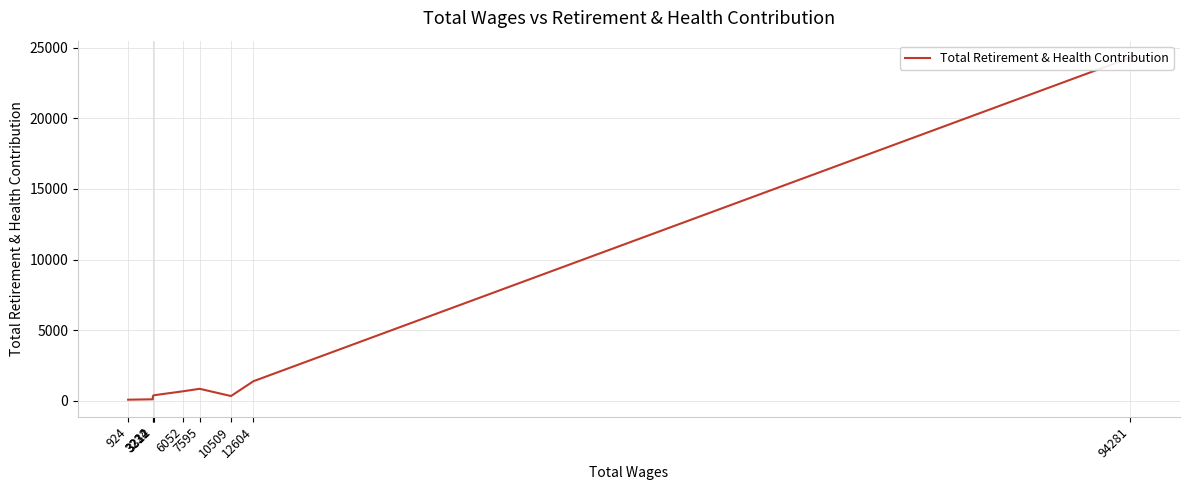

The chart shows a value of 102 at 3224. True or false?

True